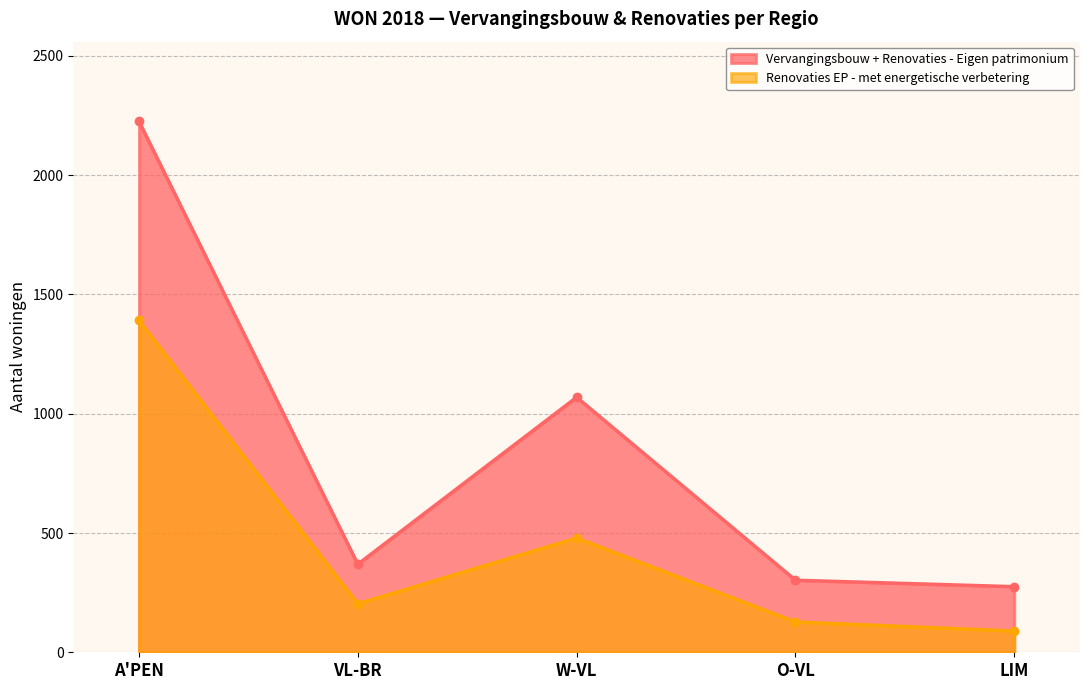

How many data points in Vervangingsbouw + Renovaties - Eigen patrimonium are less than 369?

2